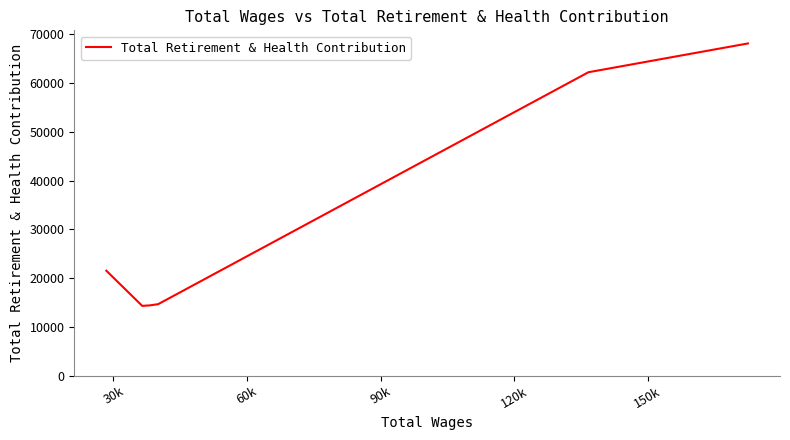

Which has a higher value, 150k or 90k?

150k